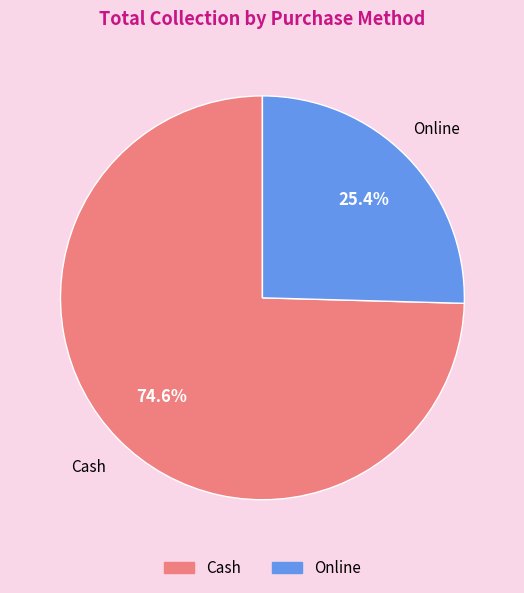

What is the smallest slice in the pie chart?

Online